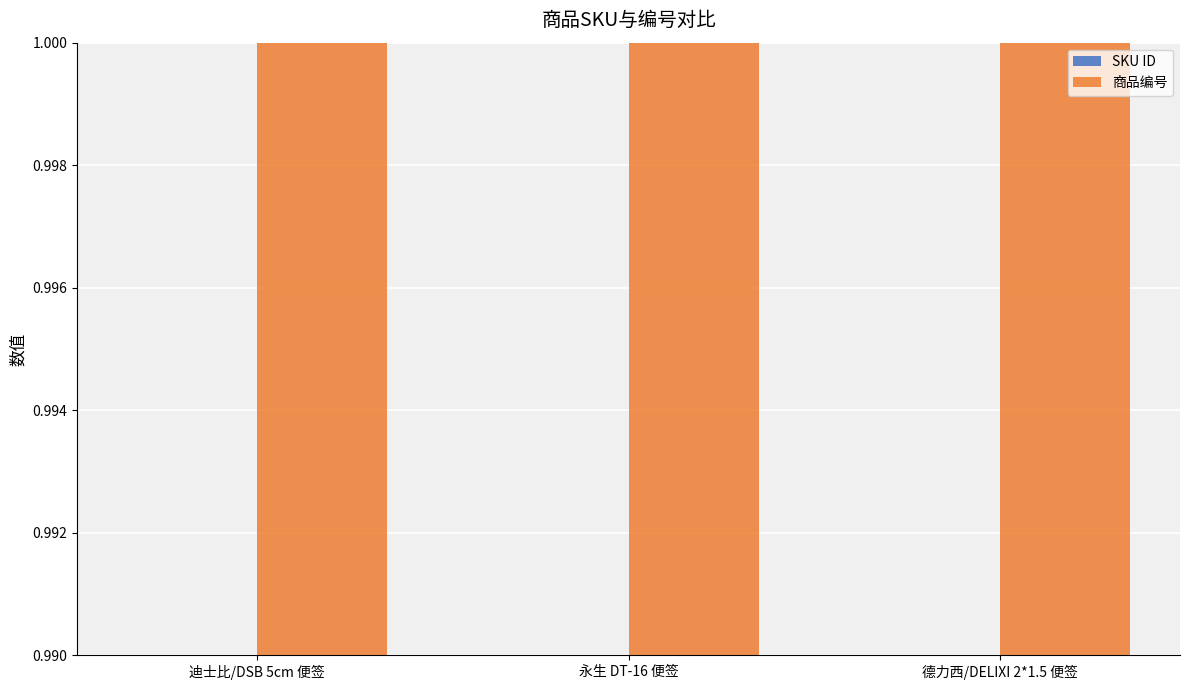

What is the total value across all series at 德力西/DELIXI 2*1.5 便签?

2.0